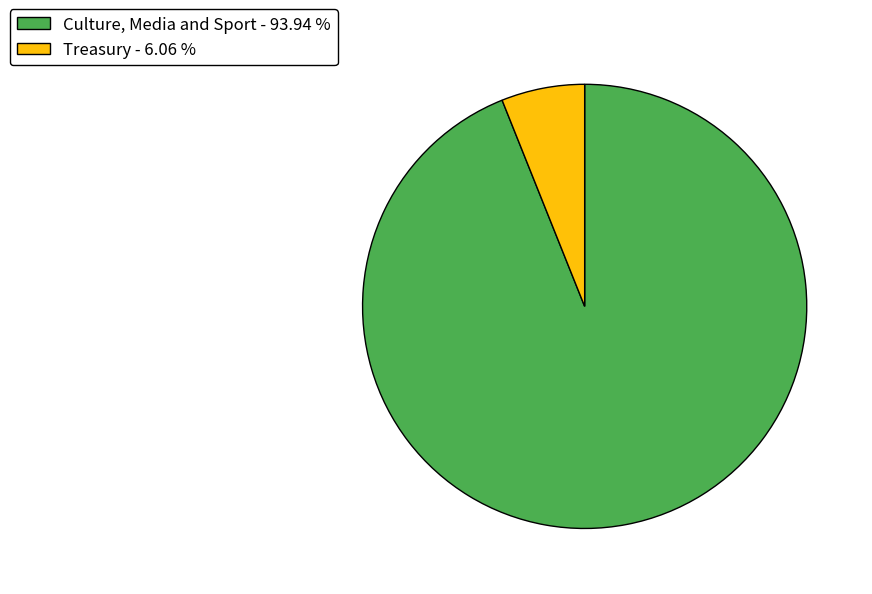

Is it true that Culture, Media and Sport is 99% of the pie?

False